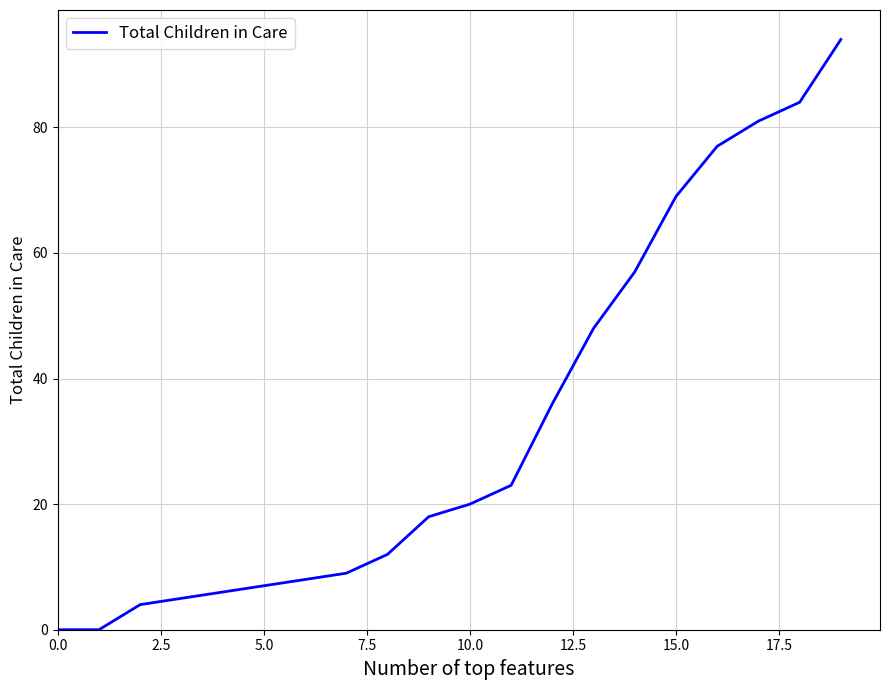

What is the difference between the maximum and minimum values?

94